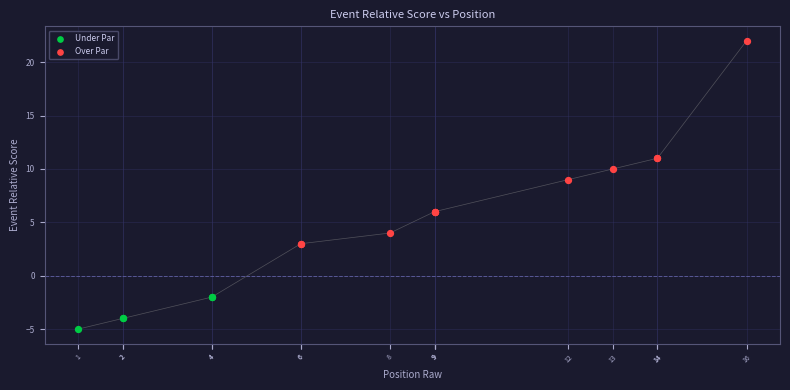

Which series reaches the maximum Y coordinate?

Over Par